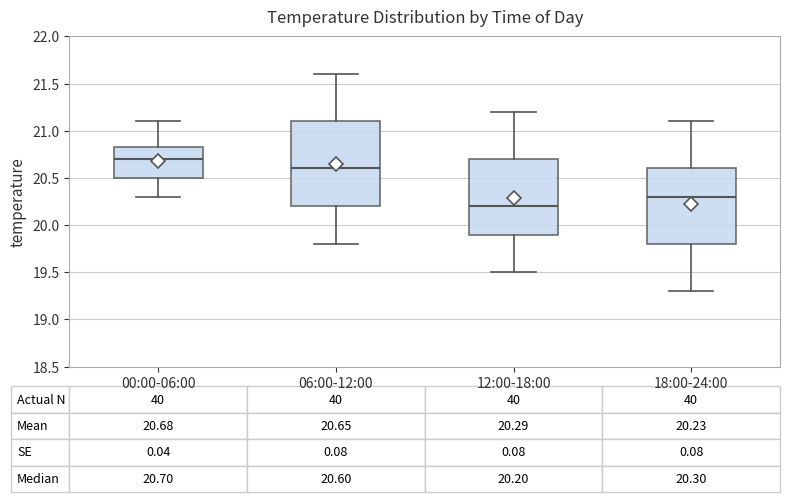

Which box's median line is the highest?

00:00-06:00